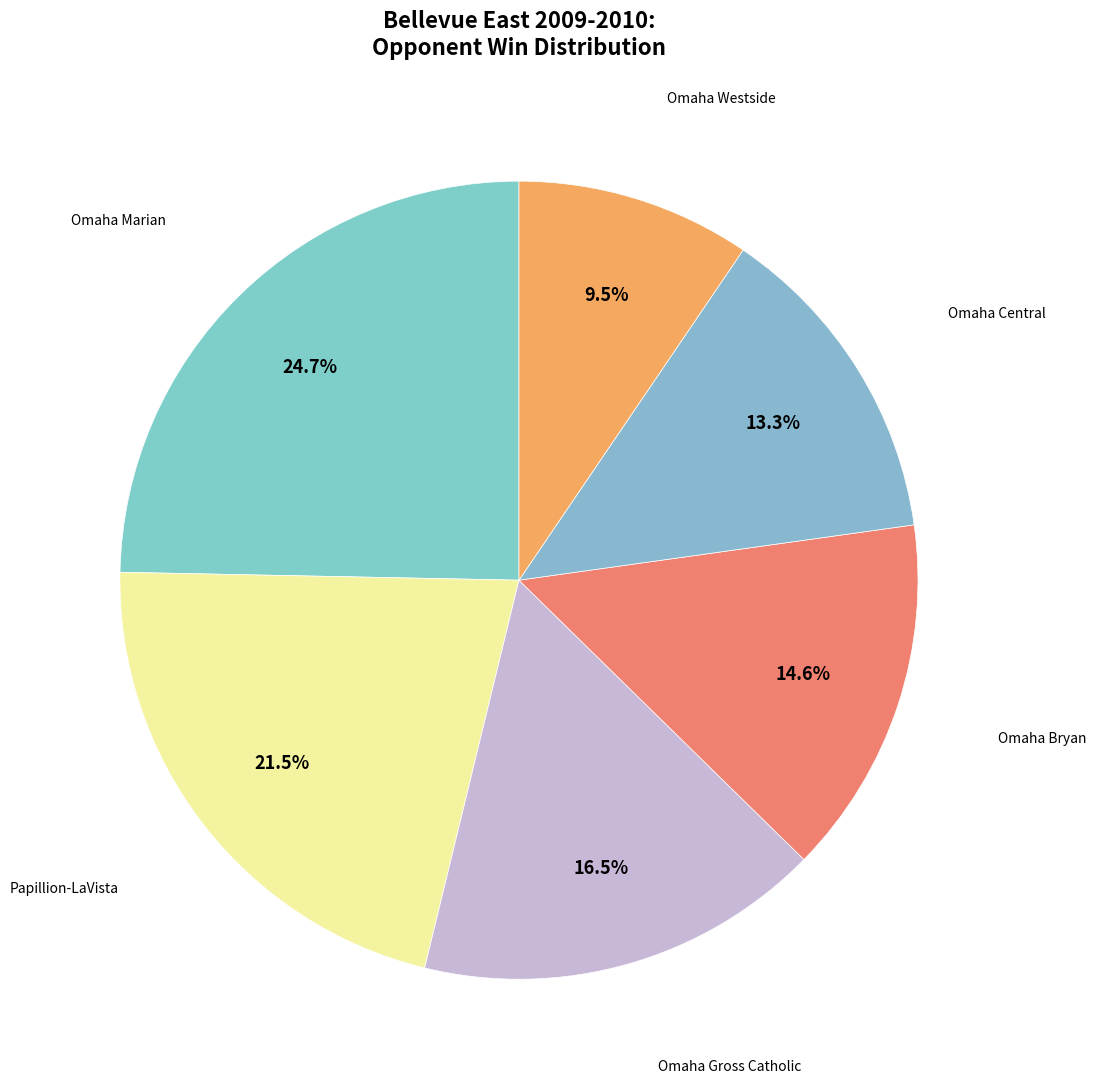

Combined, what portion of the pie is Omaha Westside and Omaha Central?

22.8%